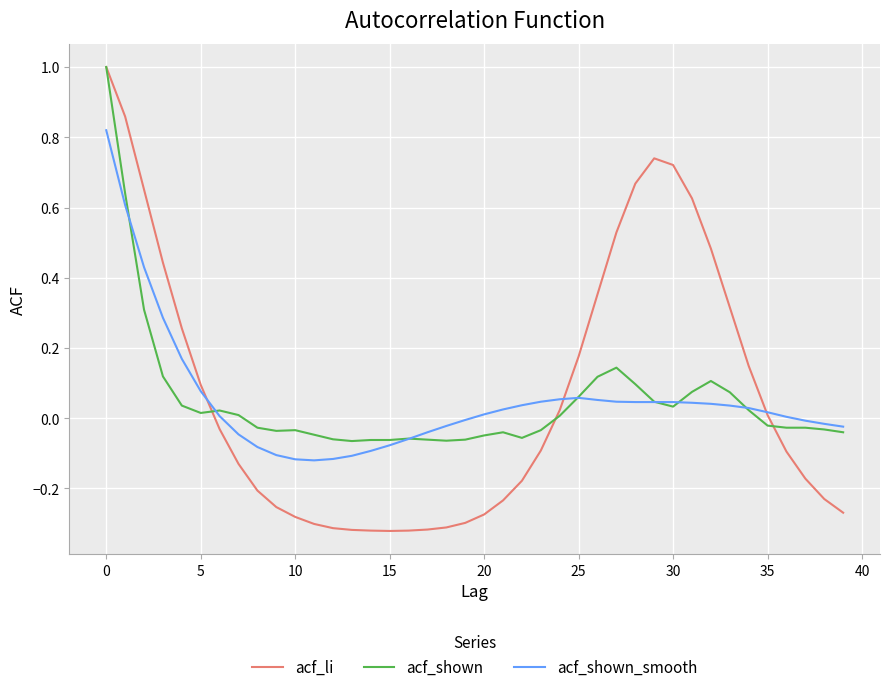

Which series has the widest spread of values?

acf_li